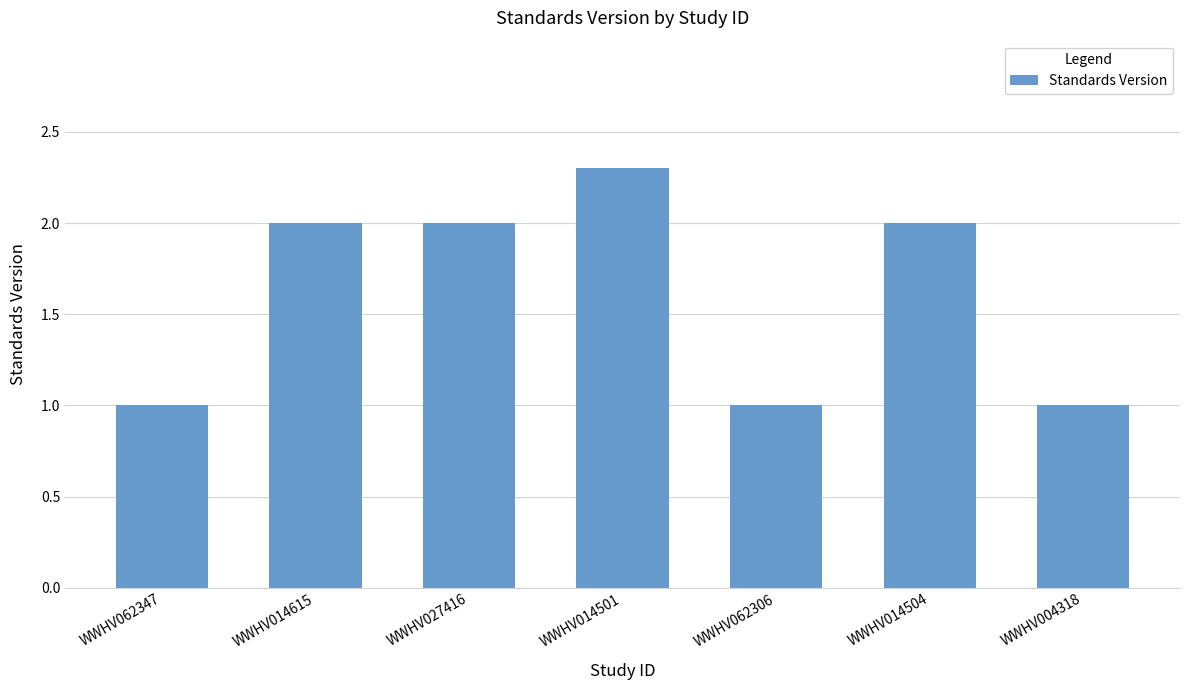

The chart shows a value of 1.0 at WWHV004318. True or false?

True